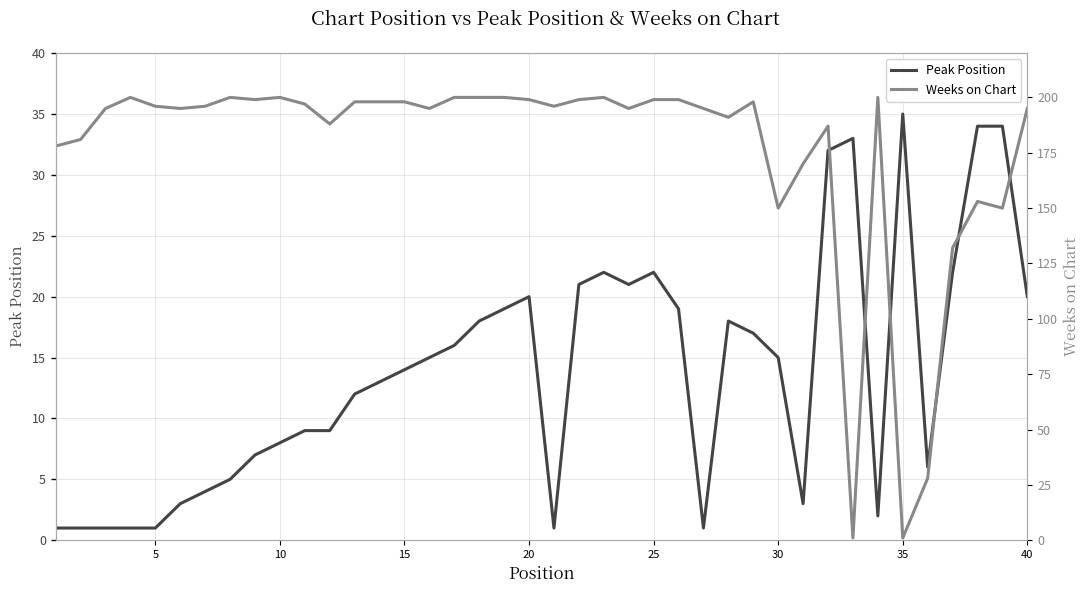

True or false: Peak Position has a value of 8 at 10.

True